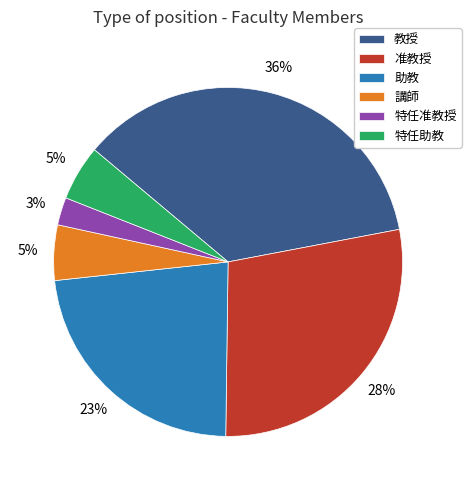

To the nearest percent, what percentage of the pie is 特任准教授?

3%